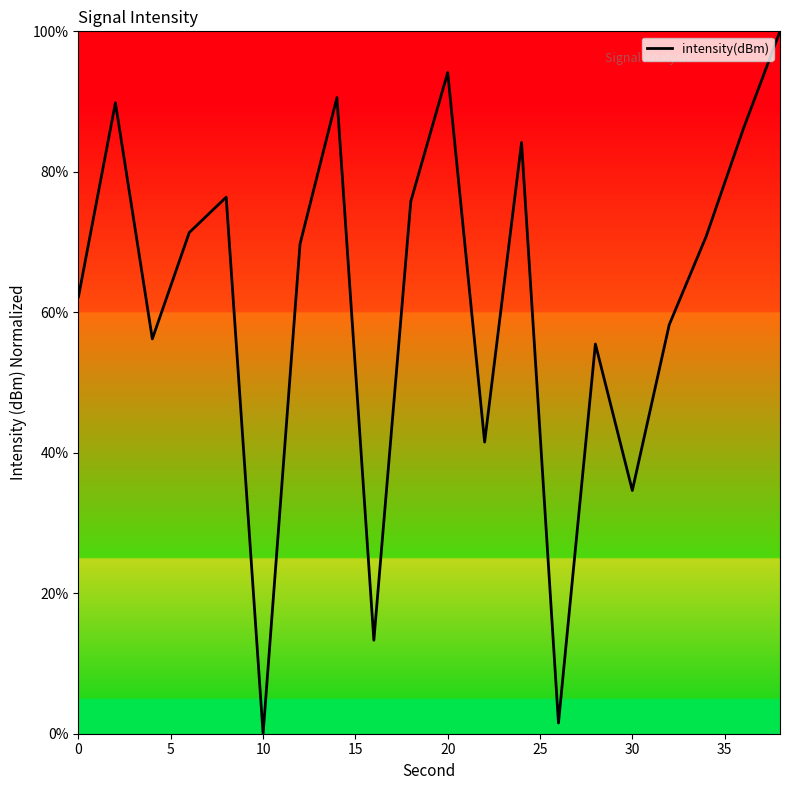

What is the difference between the maximum and minimum values?

100.0